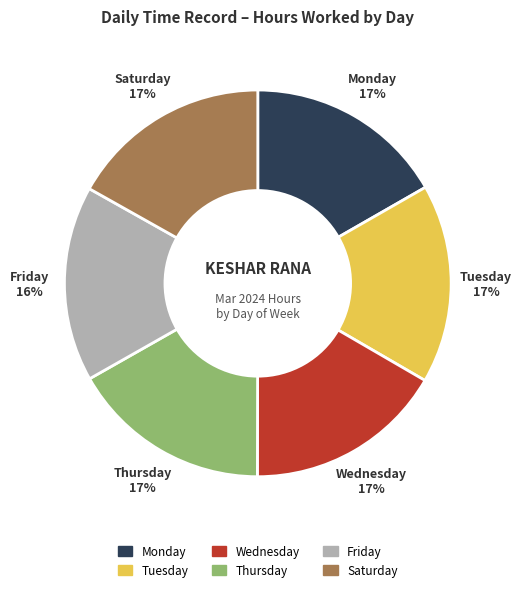

How many slices are in this pie chart?

6